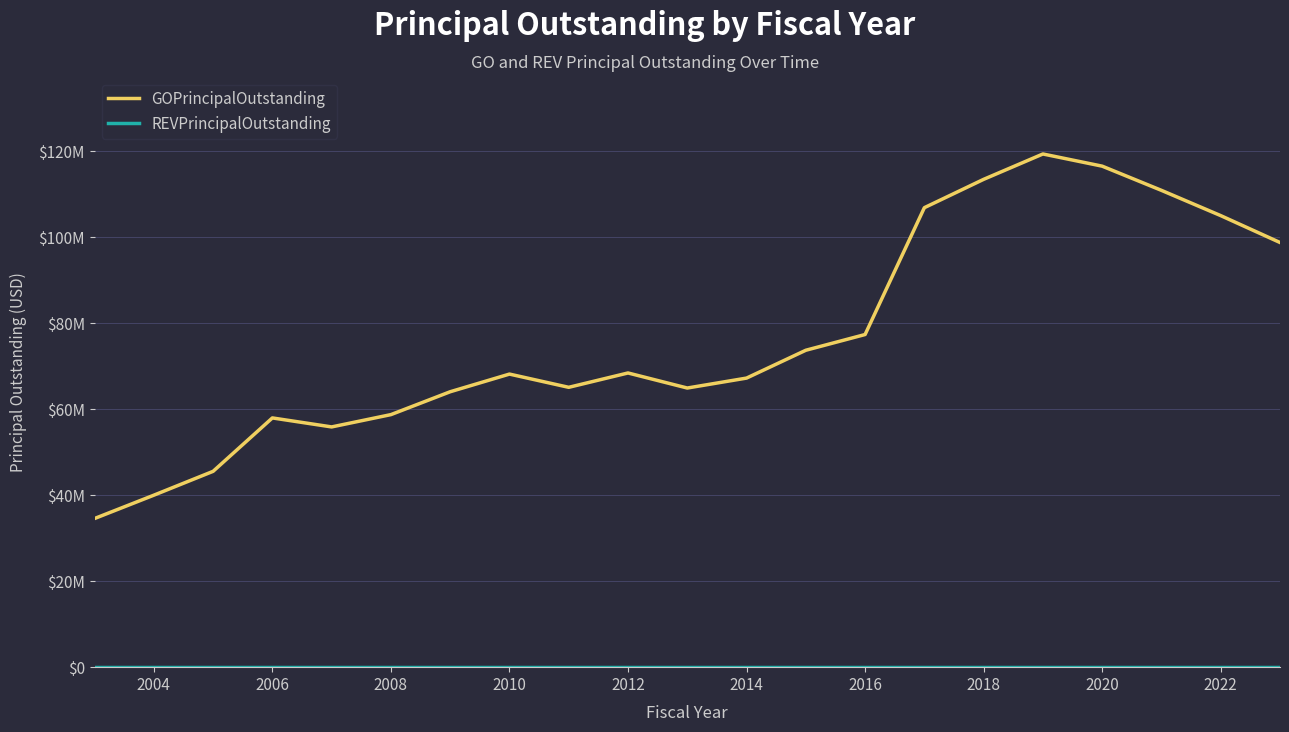

List the series in order of their overall mean, highest first.

GOPrincipalOutstanding, REVPrincipalOutstanding